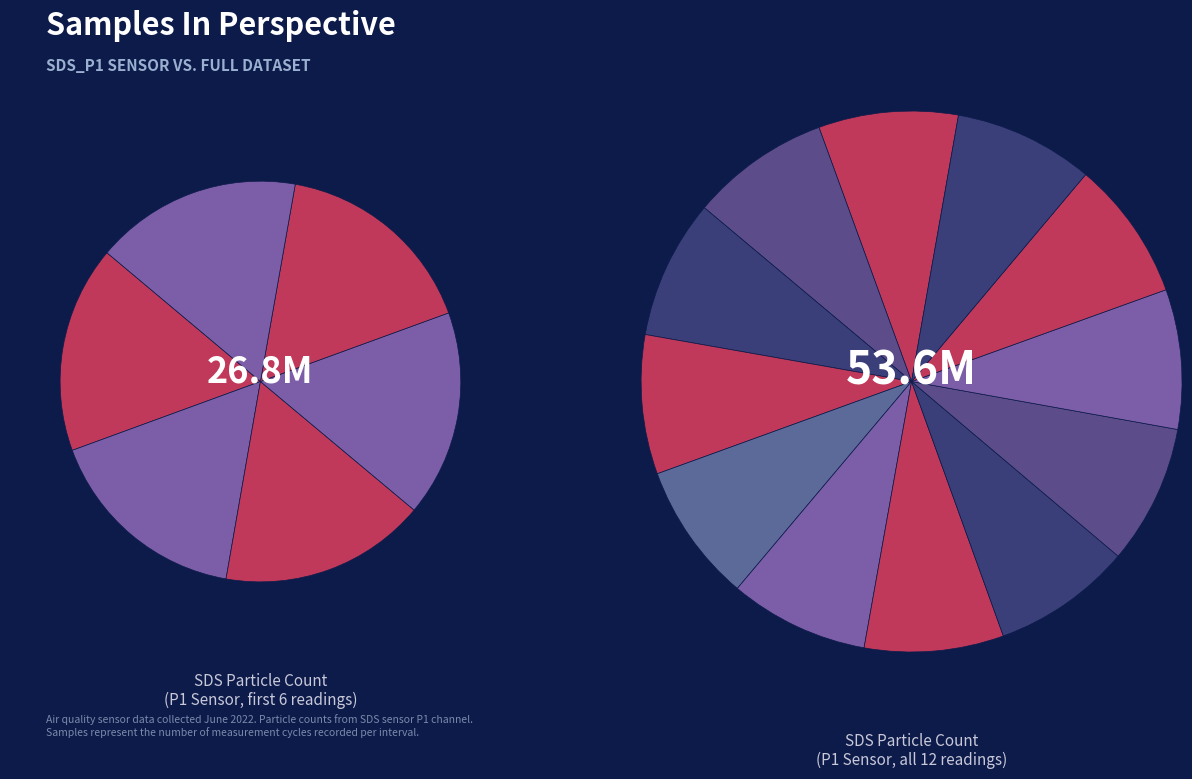

True or false: 32 accounts for 1% of the total.

False